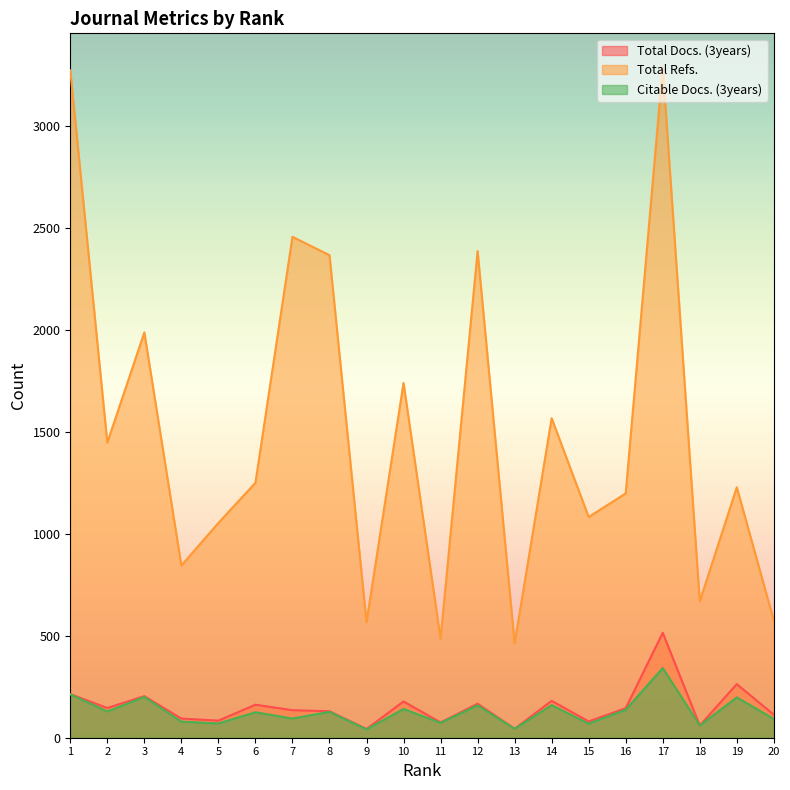

What is the sum of the Total Docs. (3years) values at 20 and 10?

291